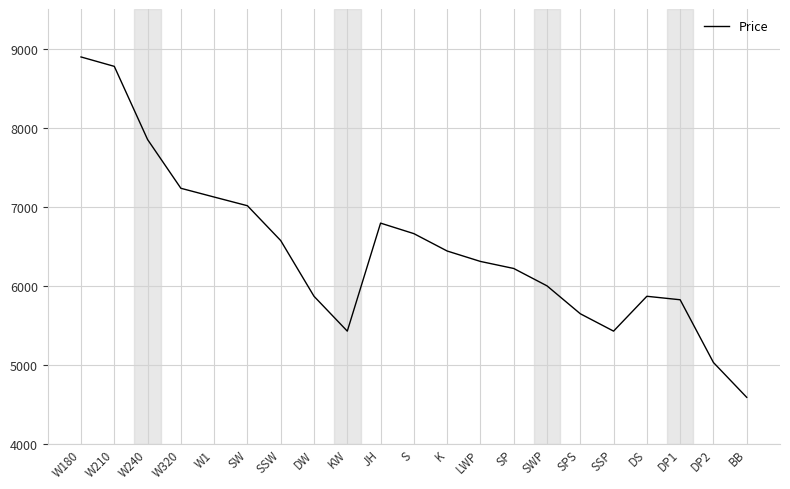

Which category has the highest value across all series?

W180